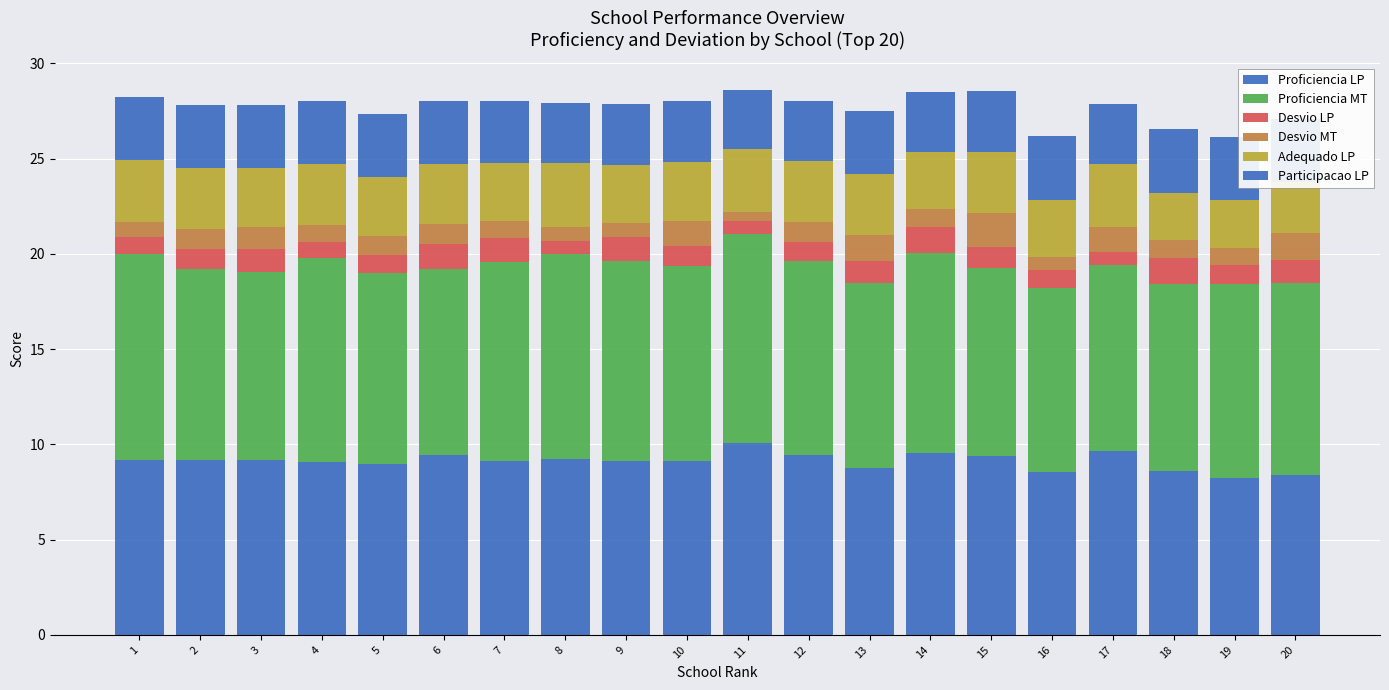

What value does the Participacao LP series have at 14?

3.1